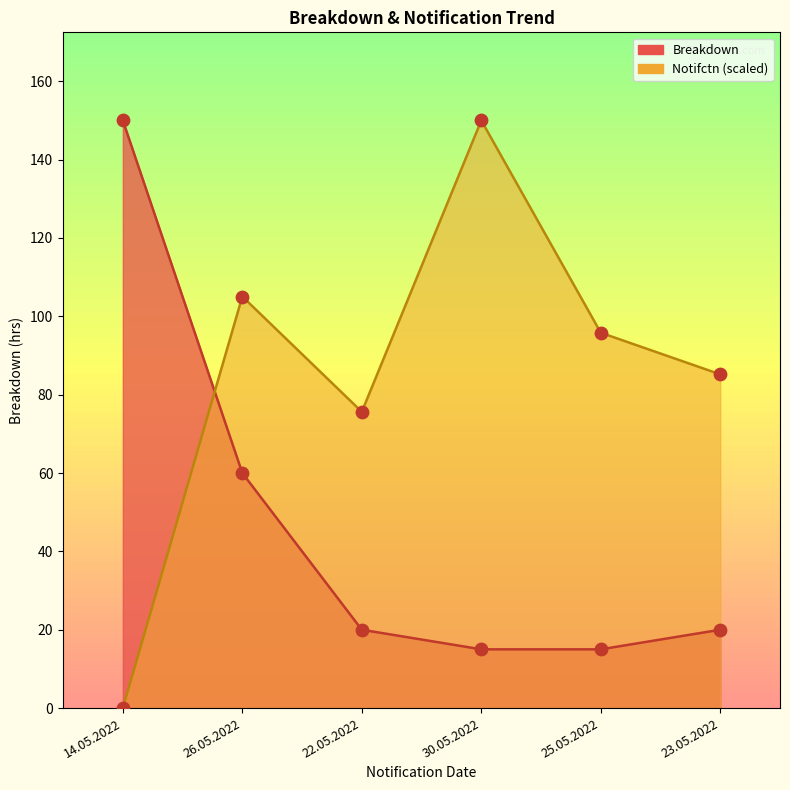

At which category is the sum across all series the highest?

26.05.2022